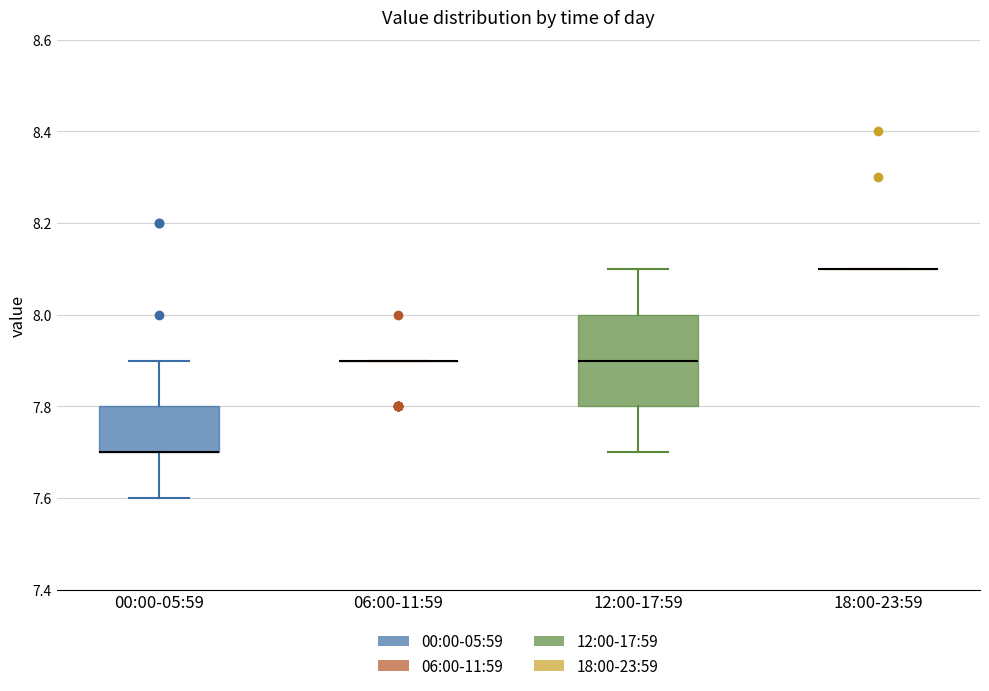

Where does the median line of the box for 12:00-17:59 sit on the y-axis? The values are not printed on the chart, so give them approximately, as read against the axis.

7.9